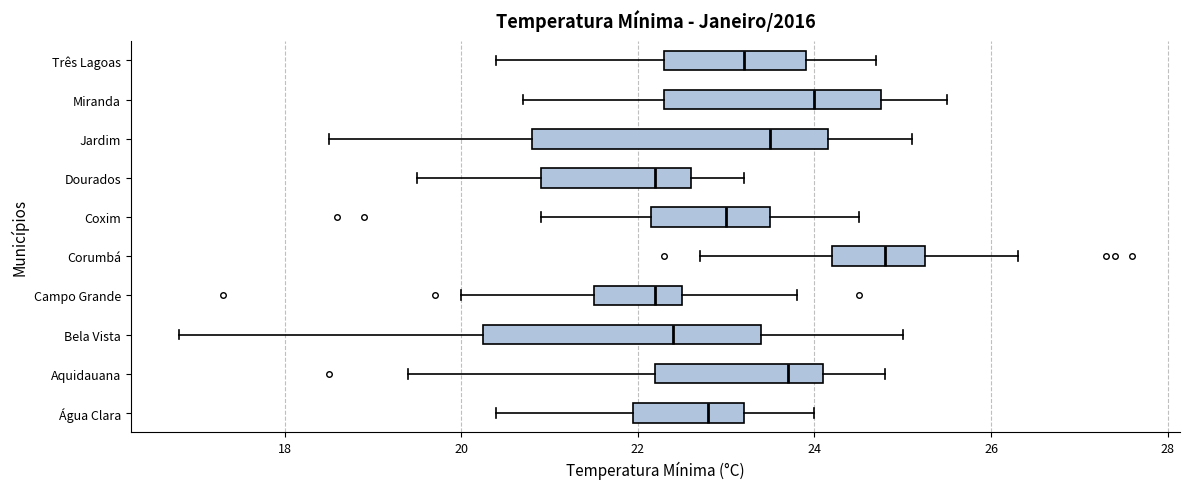

Reading bottom to top, read every box against the x-axis: the position of its median line, the range the box covers, and the ends of its whiskers. The values are not printed on the chart, so give them approximately, as read against the axis.

Água Clara: median 22.8, box 22.0 to 23.2, whiskers 20.4 to 24.0
Aquidauana: median 23.8, box 22.2 to 24.2, whiskers 19.4 to 24.8
Bela Vista: median 22.4, box 20.2 to 23.4, whiskers 16.8 to 25.0
Campo Grande: median 22.2, box 21.6 to 22.6, whiskers 20.0 to 23.8
Corumbá: median 24.8, box 24.2 to 25.2, whiskers 22.8 to 26.4
Coxim: median 23.0, box 22.2 to 23.6, whiskers 21.0 to 24.6
Dourados: median 22.2, box 21.0 to 22.6, whiskers 19.6 to 23.2
Jardim: median 23.6, box 20.8 to 24.2, whiskers 18.6 to 25.2
Miranda: median 24.0, box 22.4 to 24.8, whiskers 20.8 to 25.6
Três Lagoas: median 23.2, box 22.4 to 24.0, whiskers 20.4 to 24.8